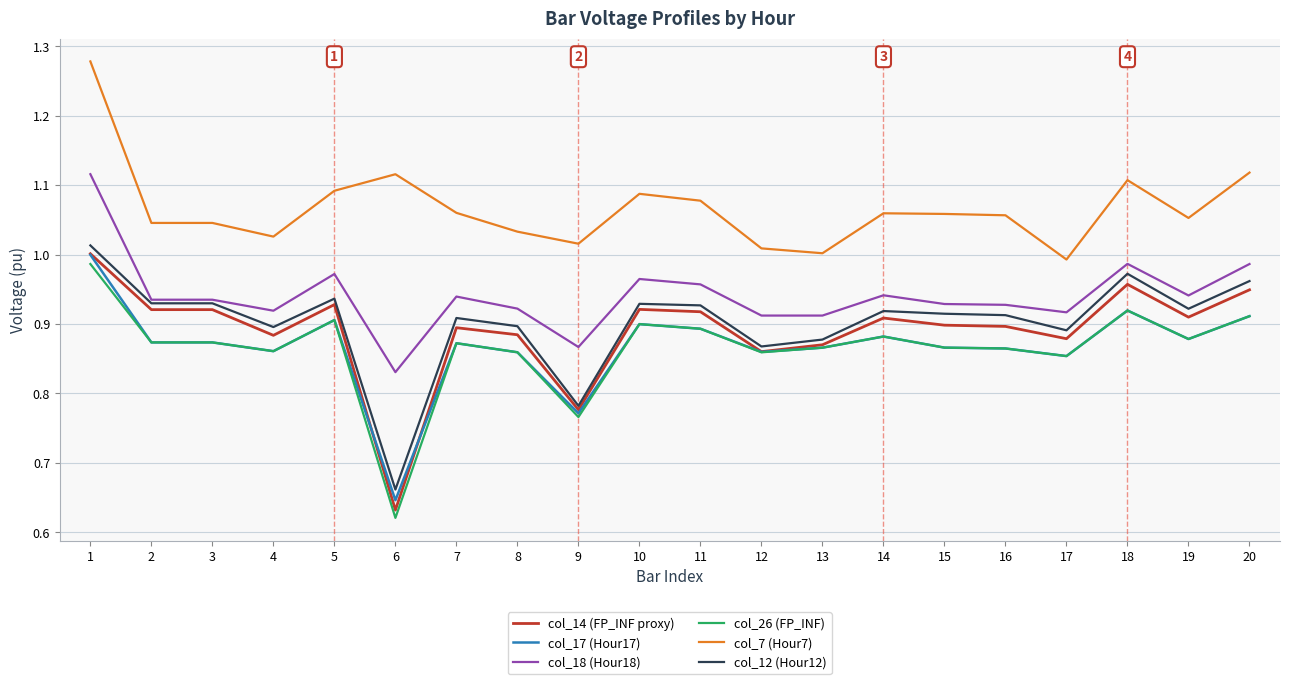

What is the spread (max minus min) of values at 15?

0.2